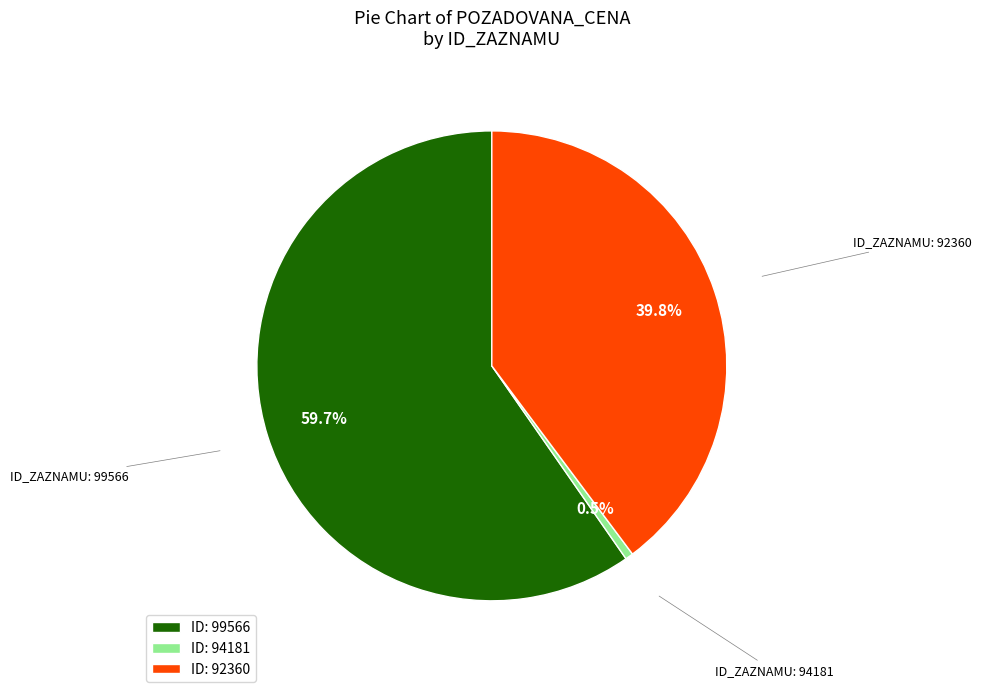

Approximately how many times larger is the value at ID: 92360 compared to ID: 99566?

0.7